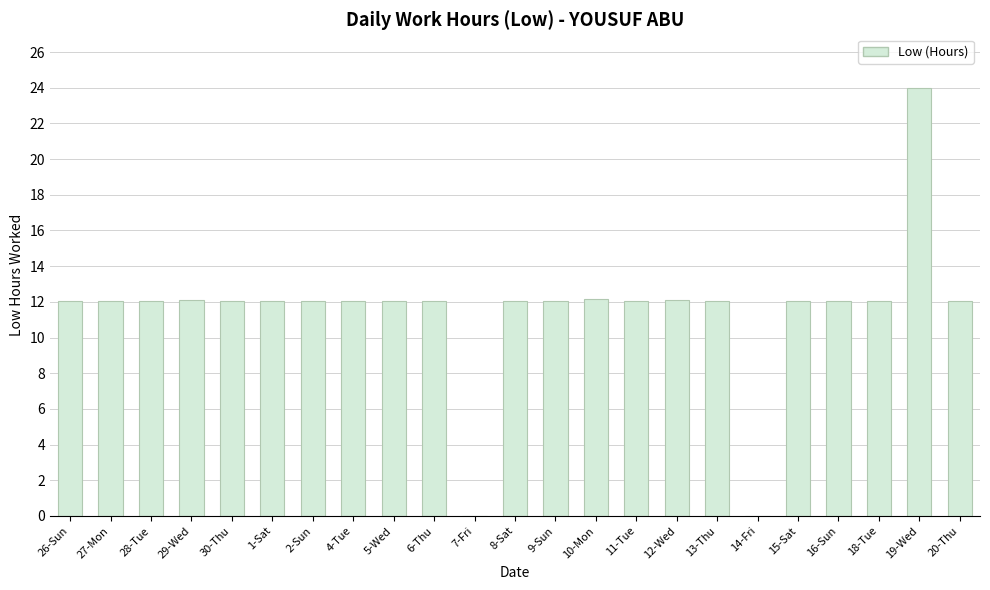

What is the sum of the values at 20-Thu and 1-Sat?

24.1